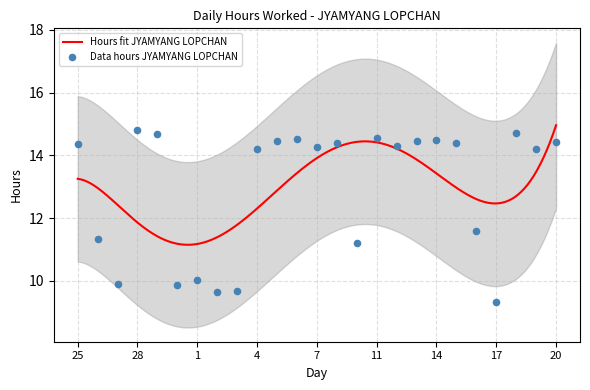

What is the change in value from 25 to 26?

-3.0